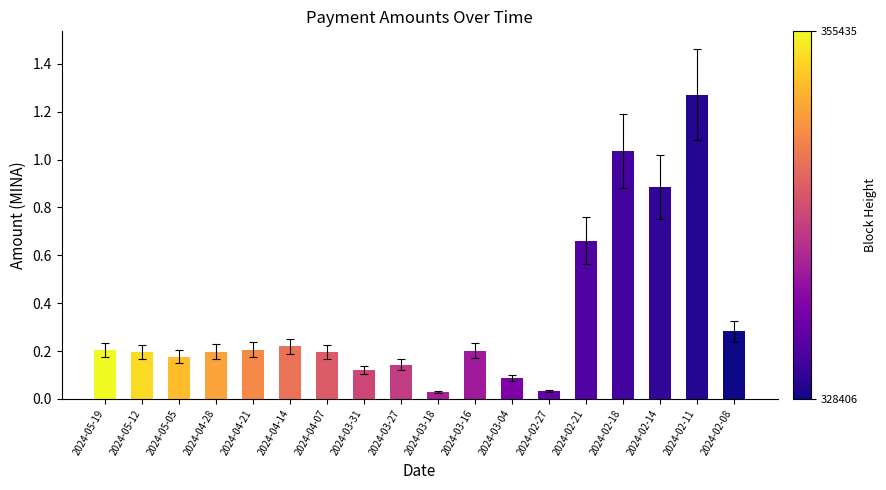

Which category has the highest value across all series?

2024-02-11